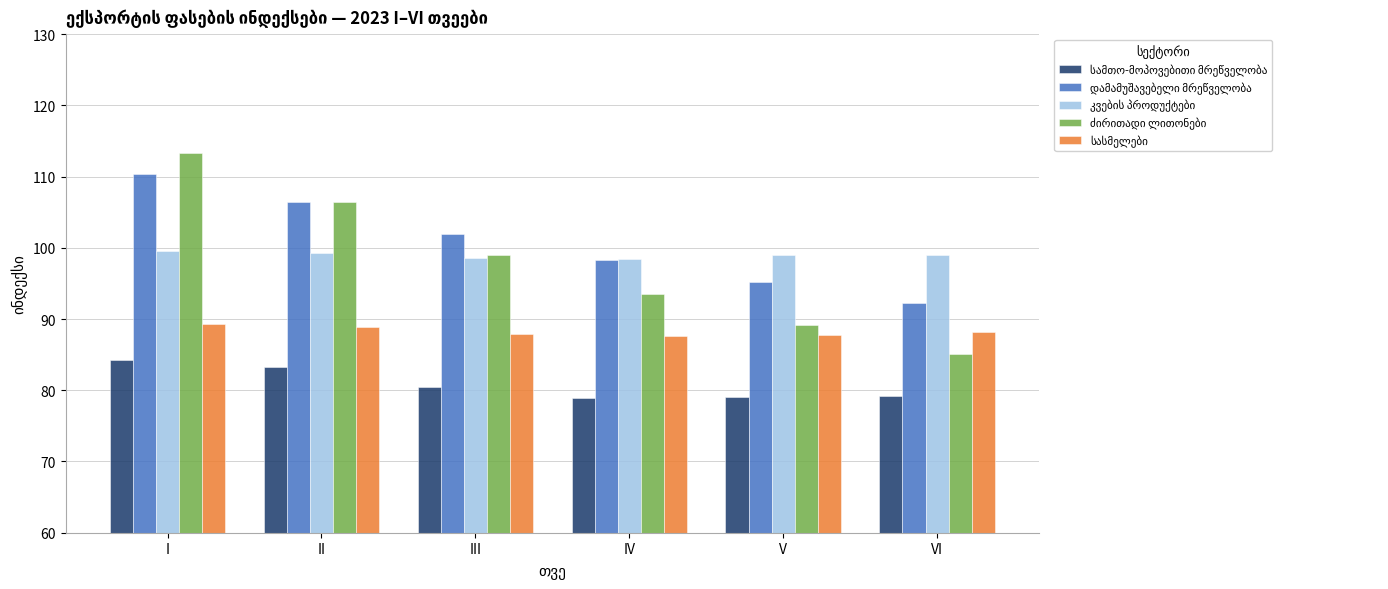

What is the difference between the highest and lowest values at II?

23.2